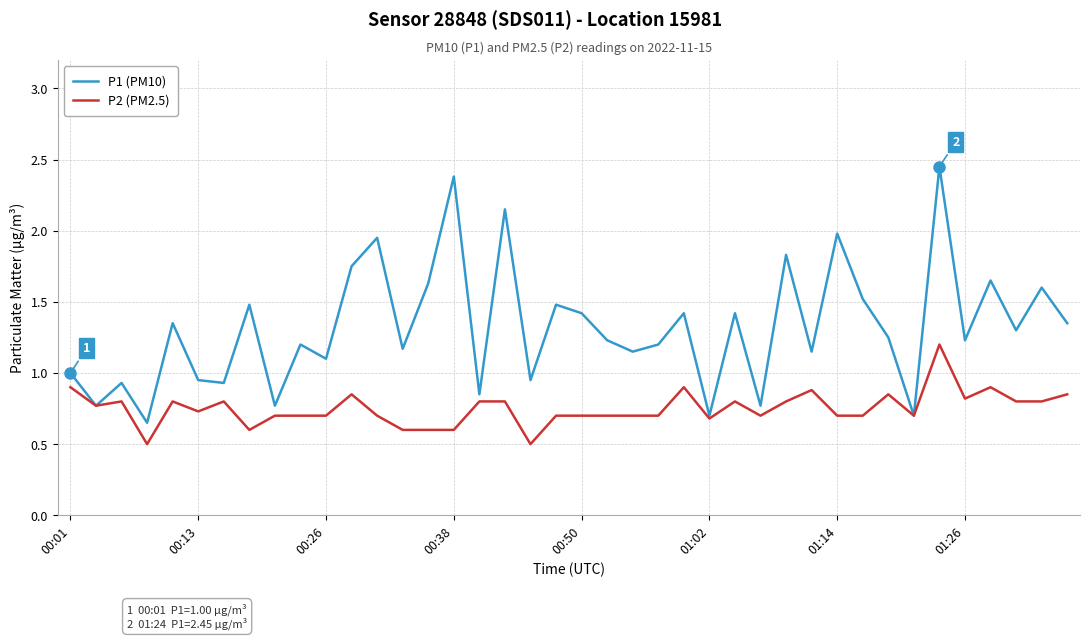

What is the minimum value shown in the chart?

0.5